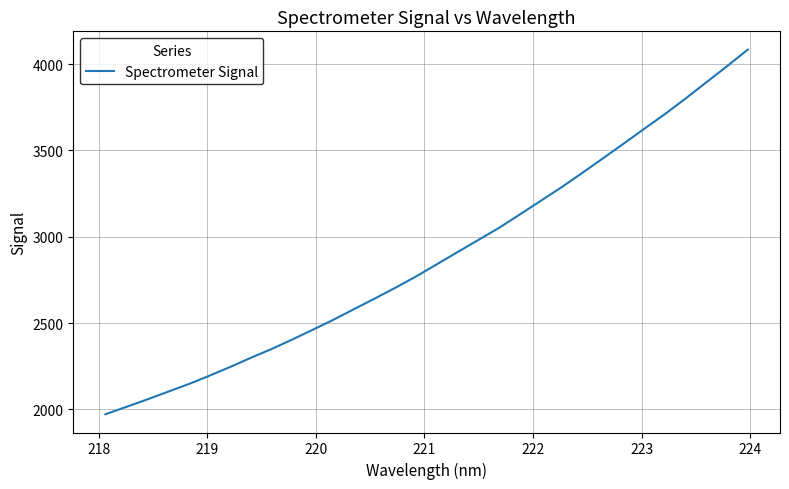

How many values are below 2841?

16